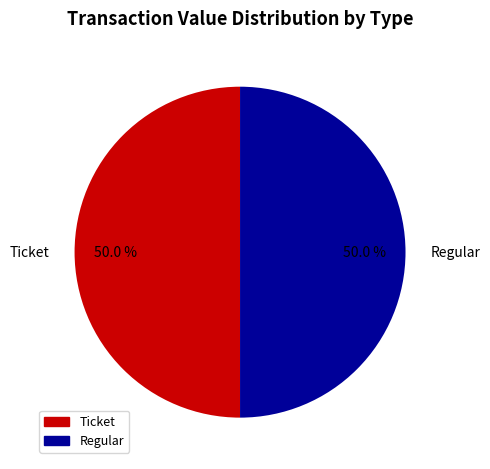

How much of the chart is everything except Ticket?

50.0%